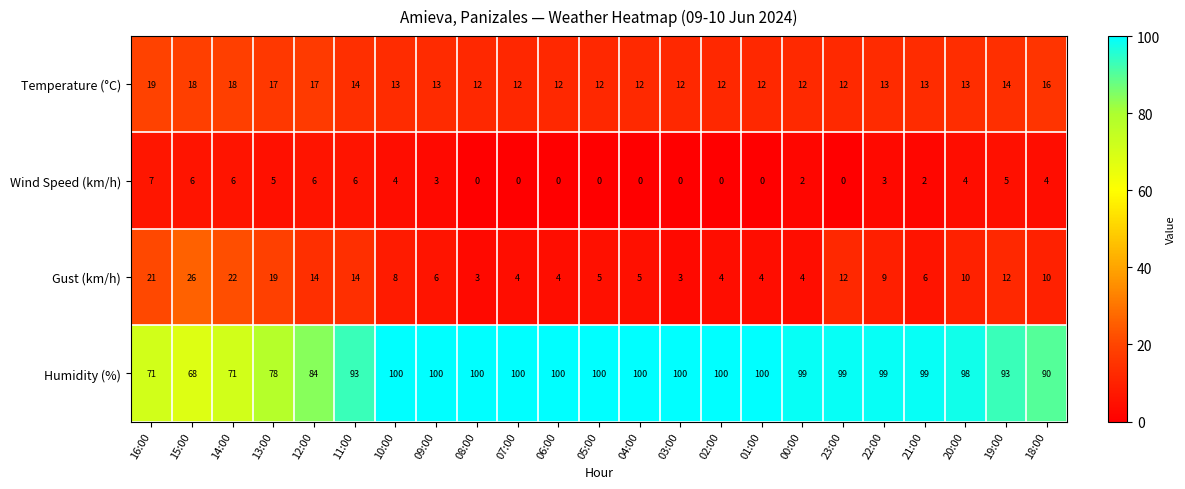

Rank the series by their maximum value, from lowest to highest.

Wind Speed (km/h), Temperature (°C), Gust (km/h), Humidity (%)